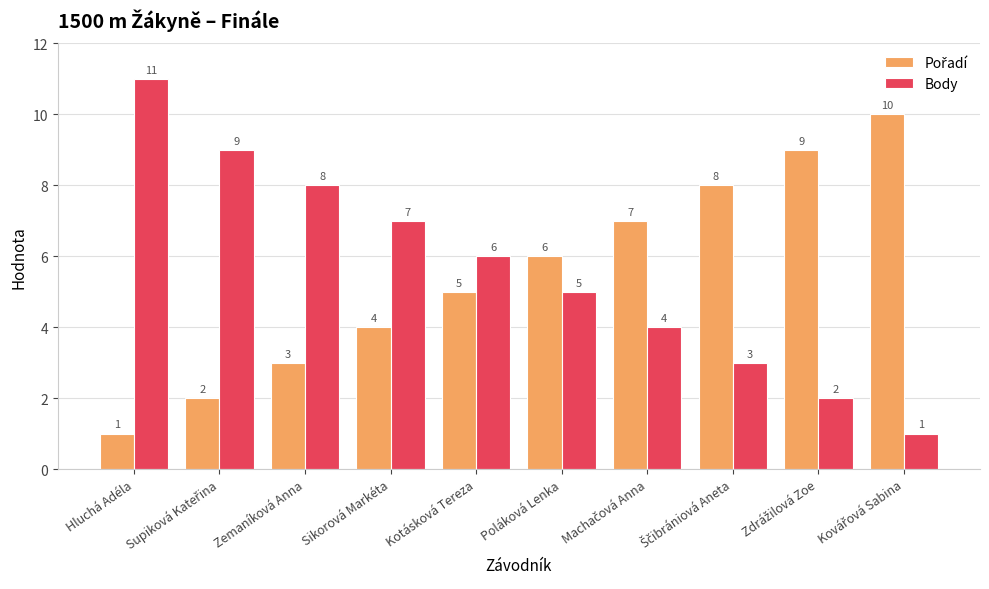

Where is Body nearest to the value 6?

Kotásková Tereza